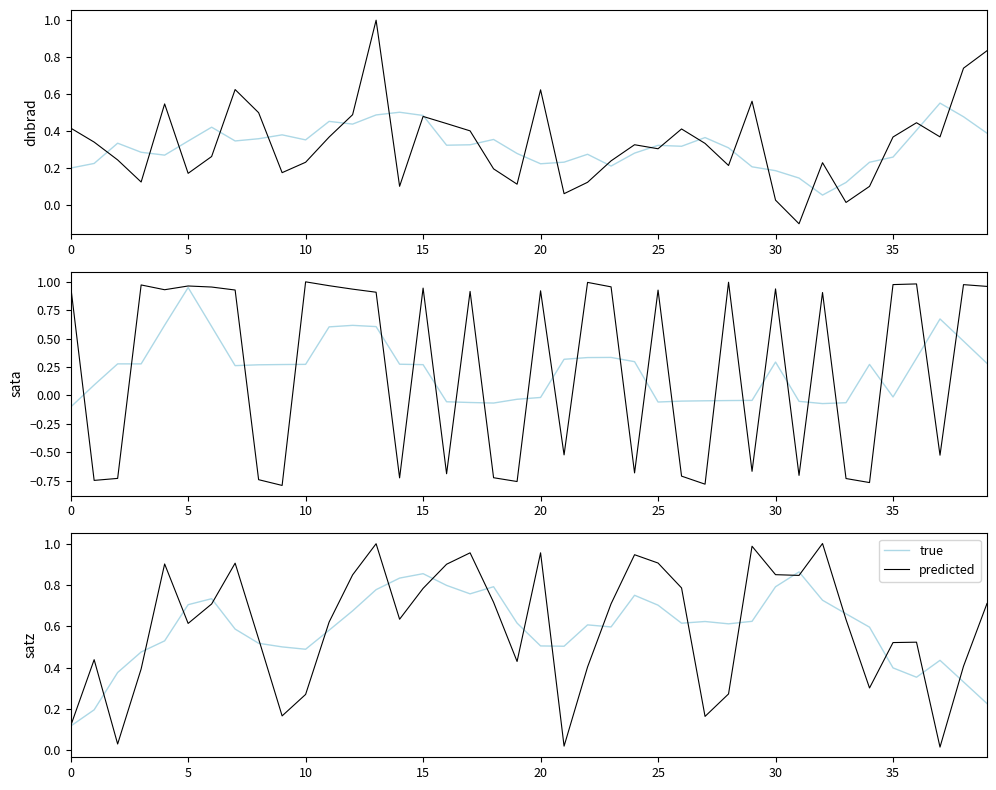

What is the difference between the maximum and second lowest values in the predicted series?

1.0